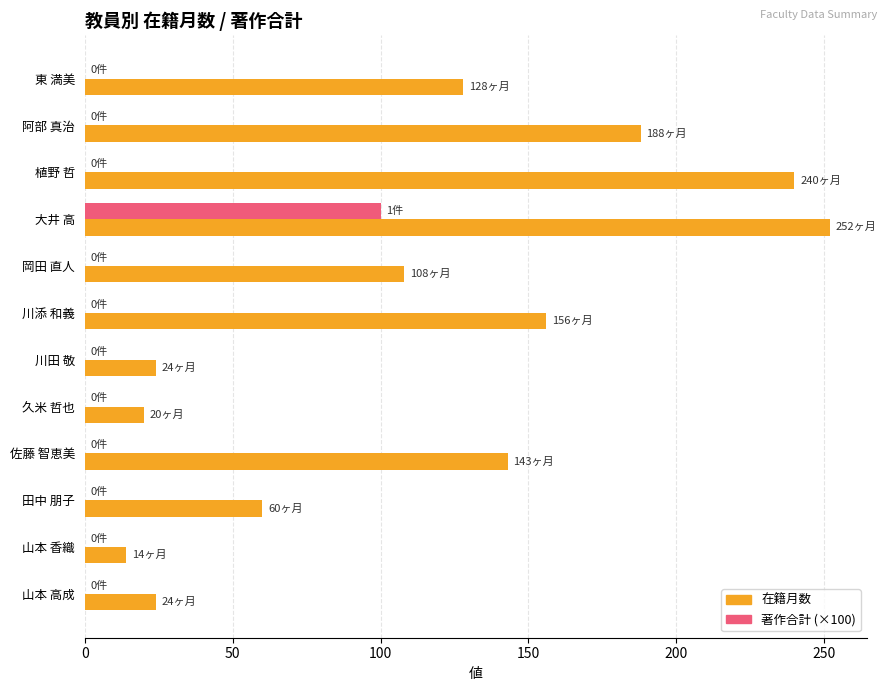

Between 東 満美 and 川田 敬, which series saw the biggest shift?

在籍月数